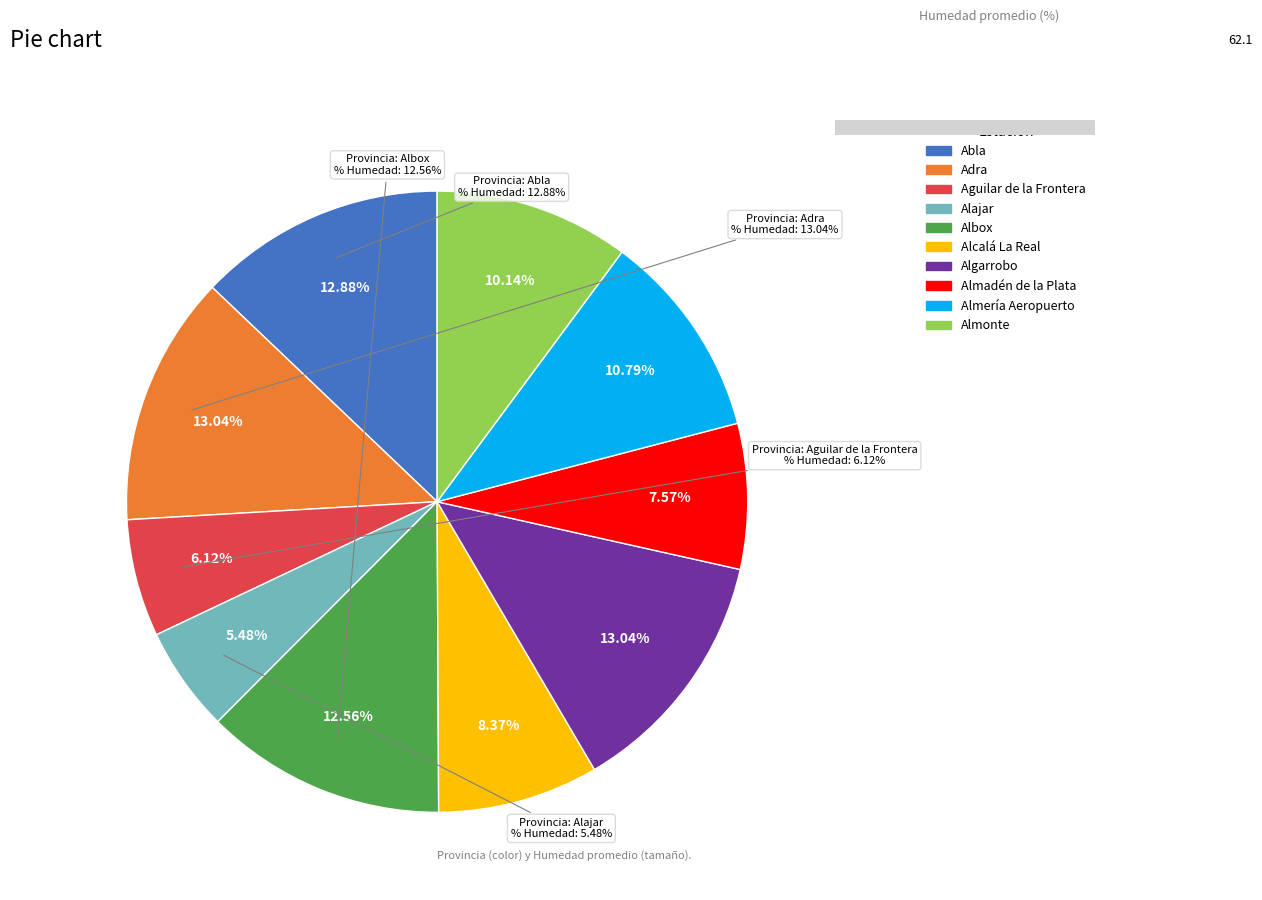

Is it true that Almería Aeropuerto is 11% of the pie?

True